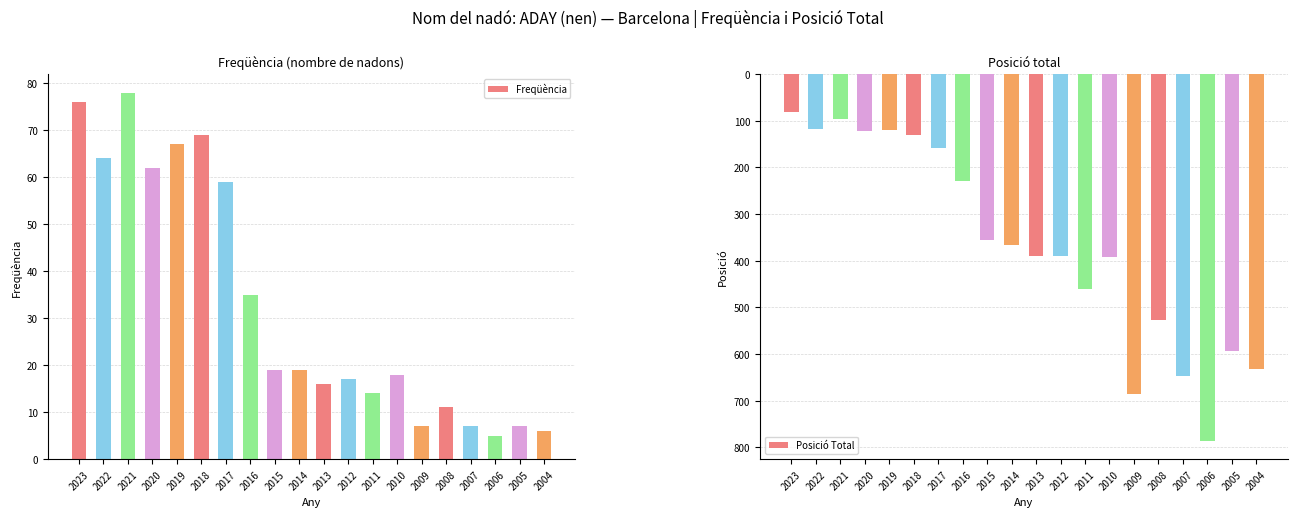

Reading right to left, extract all data points from this chart.

Freqüència: 6	7	5	7	11	7	18	14	17	16	19	19	35	59	69	67	62	78	64	76
Posició Total: 631	594	786	646	526	685	392	460	389	389	366	356	229	159	131	120	122	96	117	82